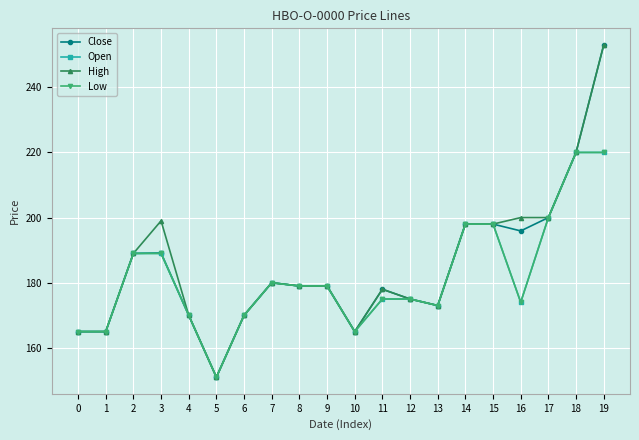

True or false: Close and Open intersect in this chart.

False